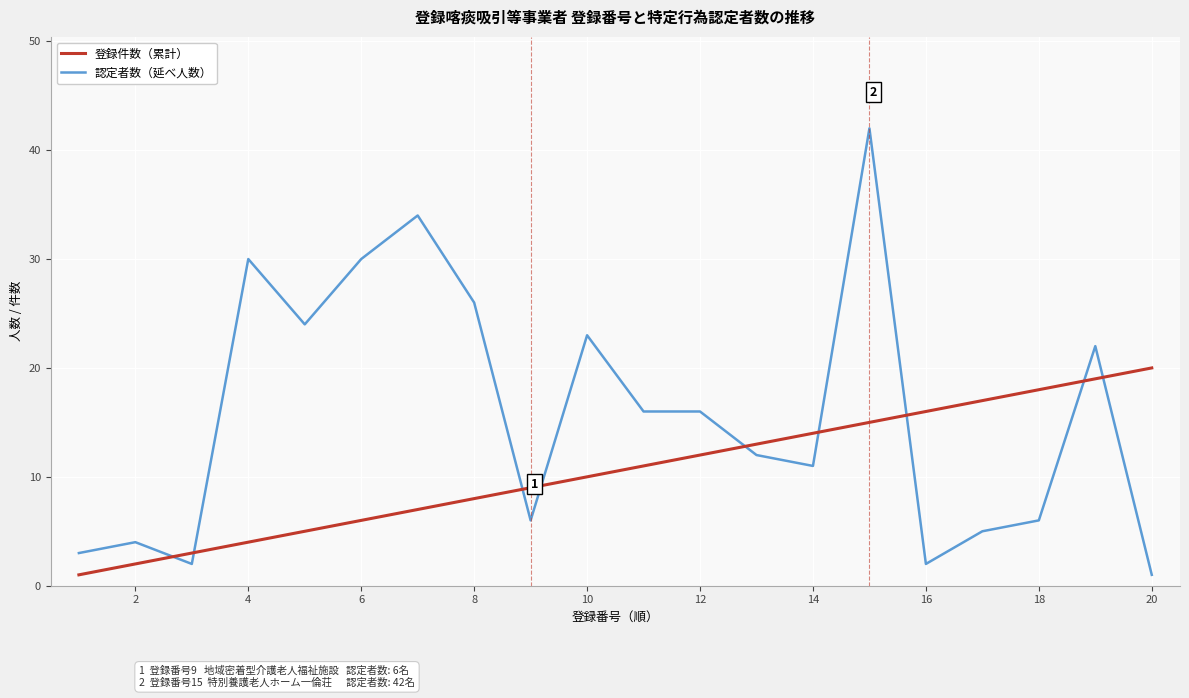

Which series has the largest total across all categories?

認定者数（延べ人数）